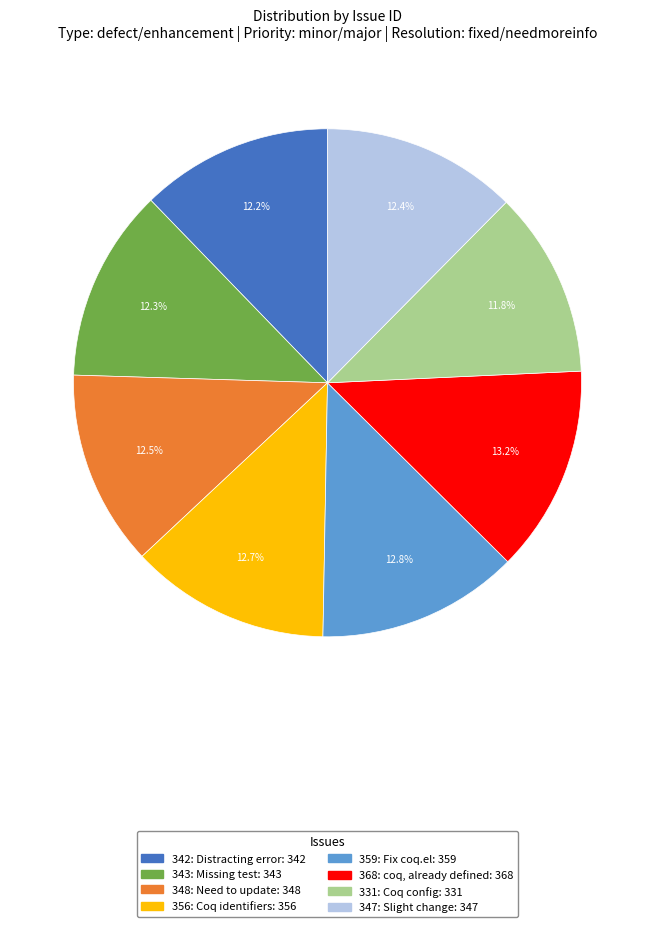

Is there a majority slice in this chart?

No